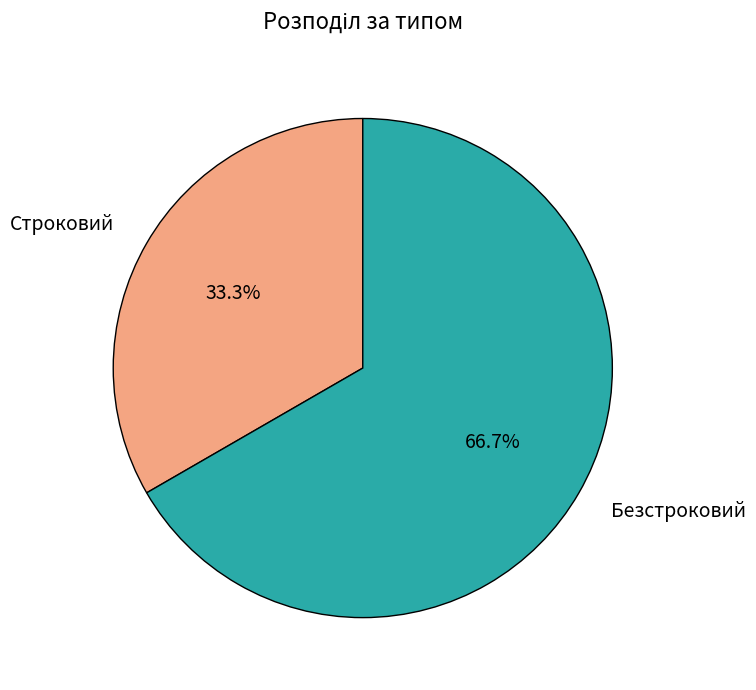

How many slices are in this pie chart?

2